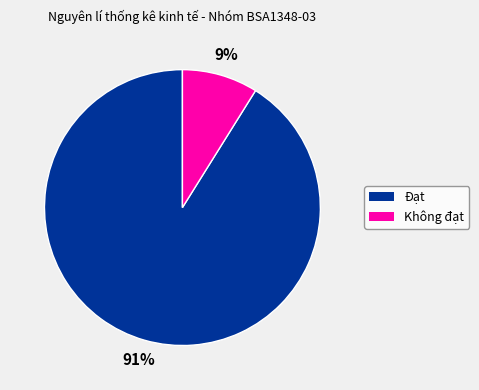

To the nearest percent, what percentage of the pie is Không đạt?

9%